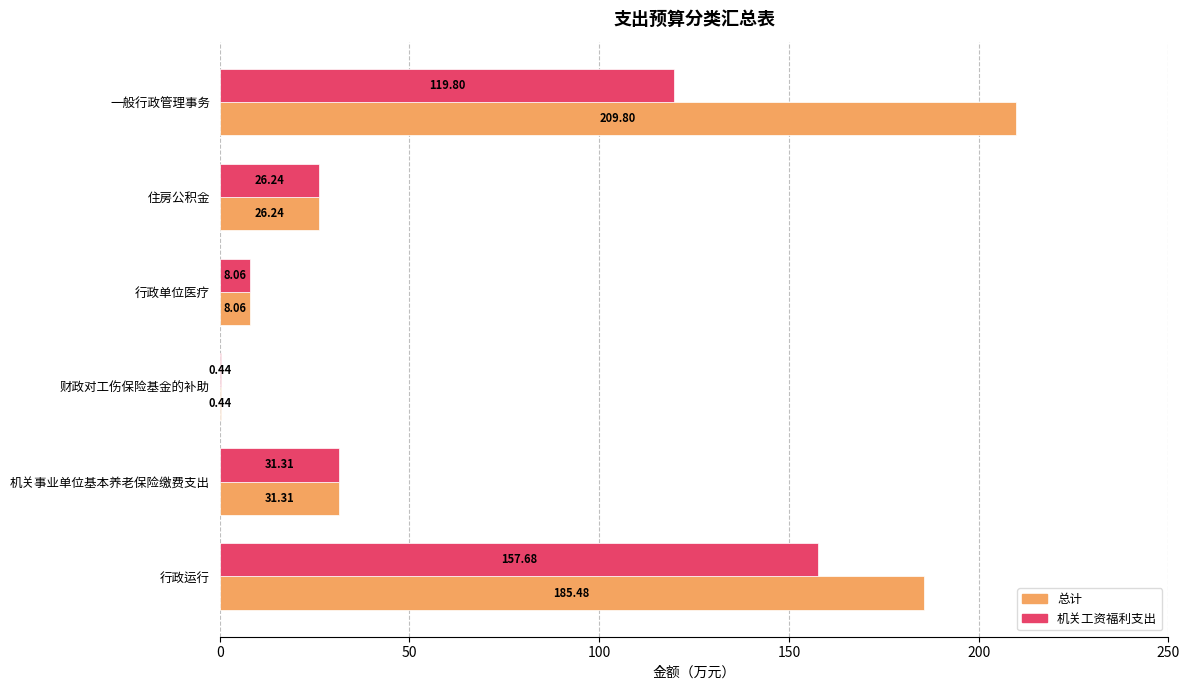

Where is 总计 nearest to the value 105?

机关事业单位基本养老保险缴费支出